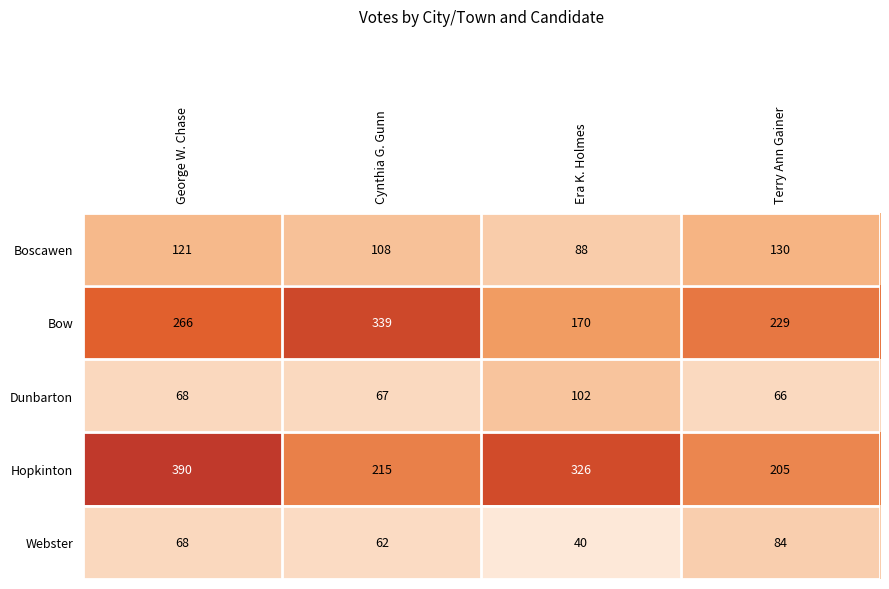

Which series has the largest total across all categories?

Hopkinton